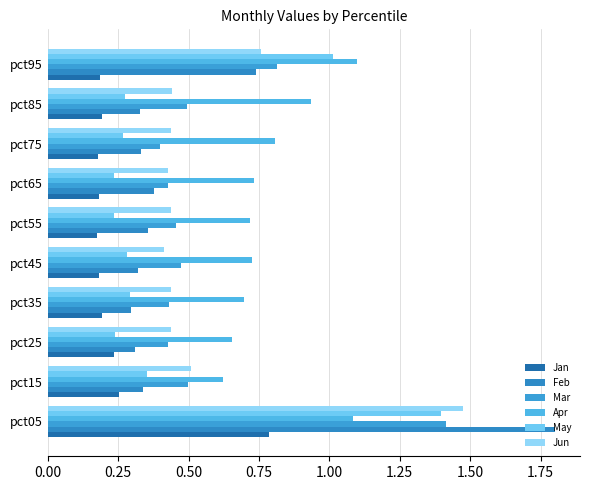

What position from the left is 0.25?

2